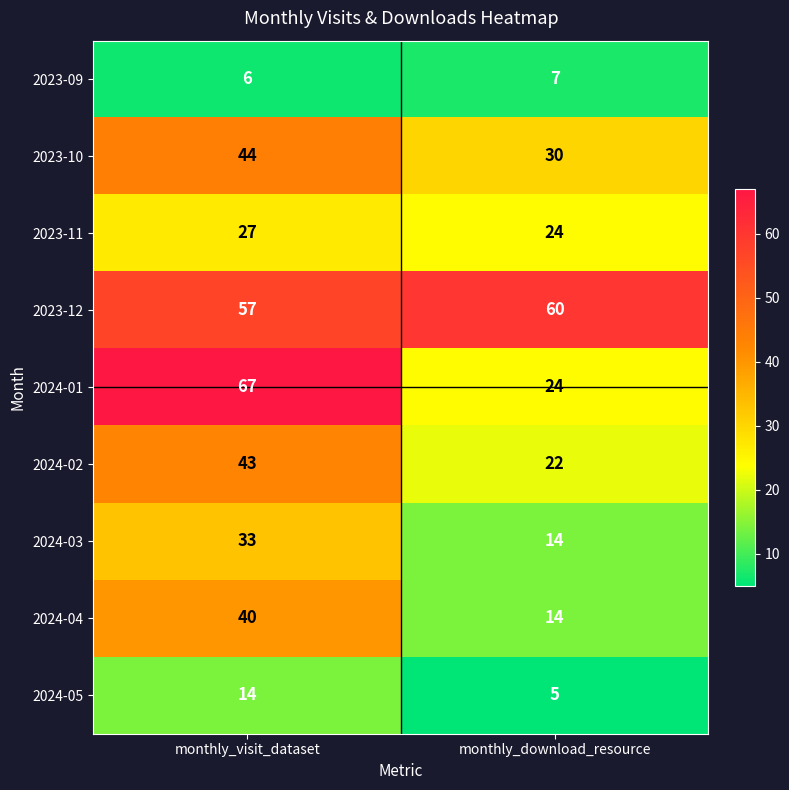

What is the difference between the maximum and minimum values in the 2024-04 series?

26